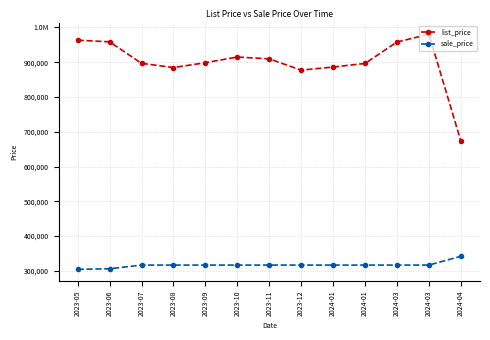

What is the difference between the sale_price values at 2024-01 and 2024-04?

25240.1